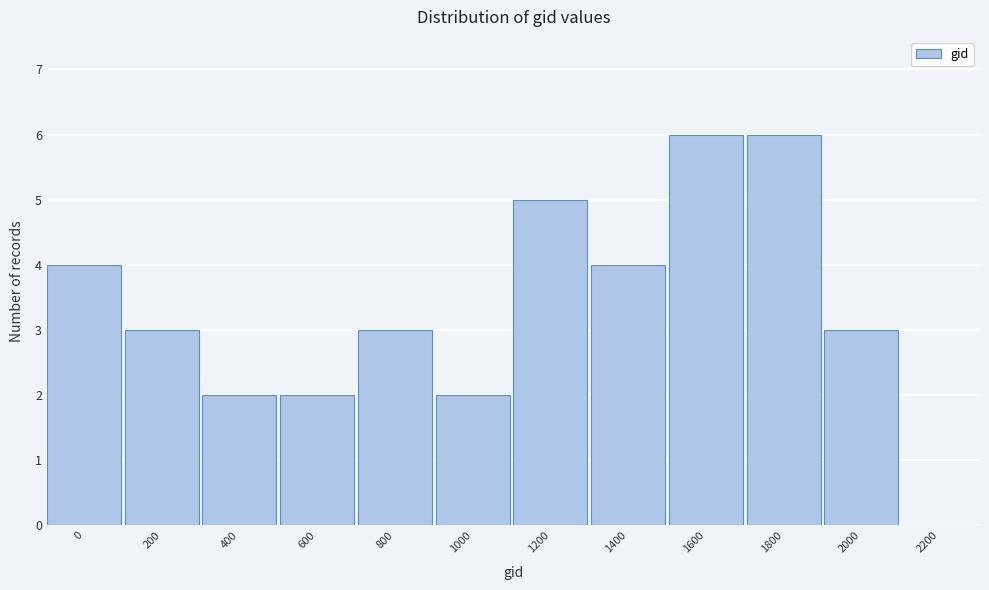

Reading right to left, list all the values displayed in this chart.

2200=0	2000=3	1800=6	1600=6	1400=4	1200=5	1000=2	800=3	600=2	400=2	200=3	0=4